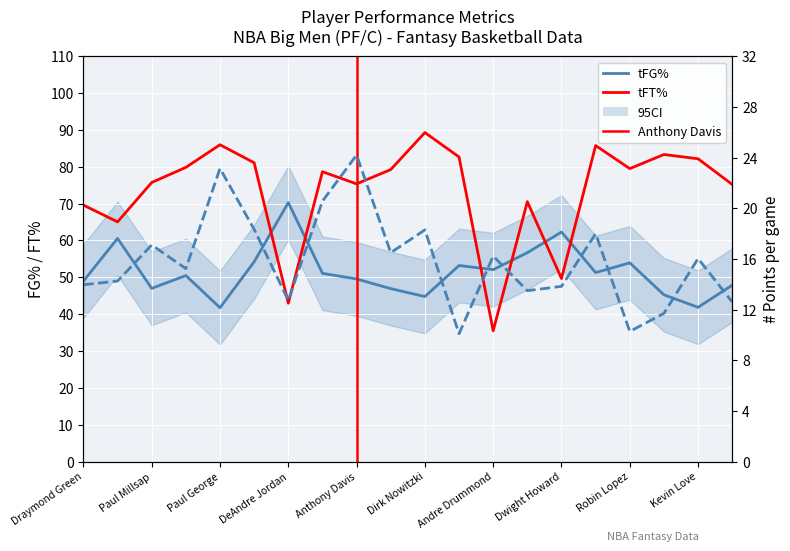

Is the value of tFT% at Marvin Williams greater than the value of tPts/g at Andre Drummond?

Yes